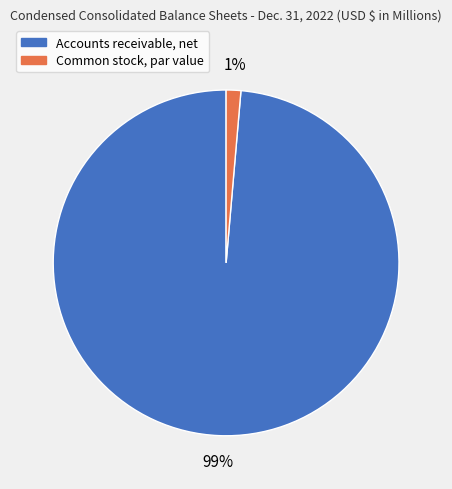

What is the smallest slice in the pie chart?

Common stock, par value